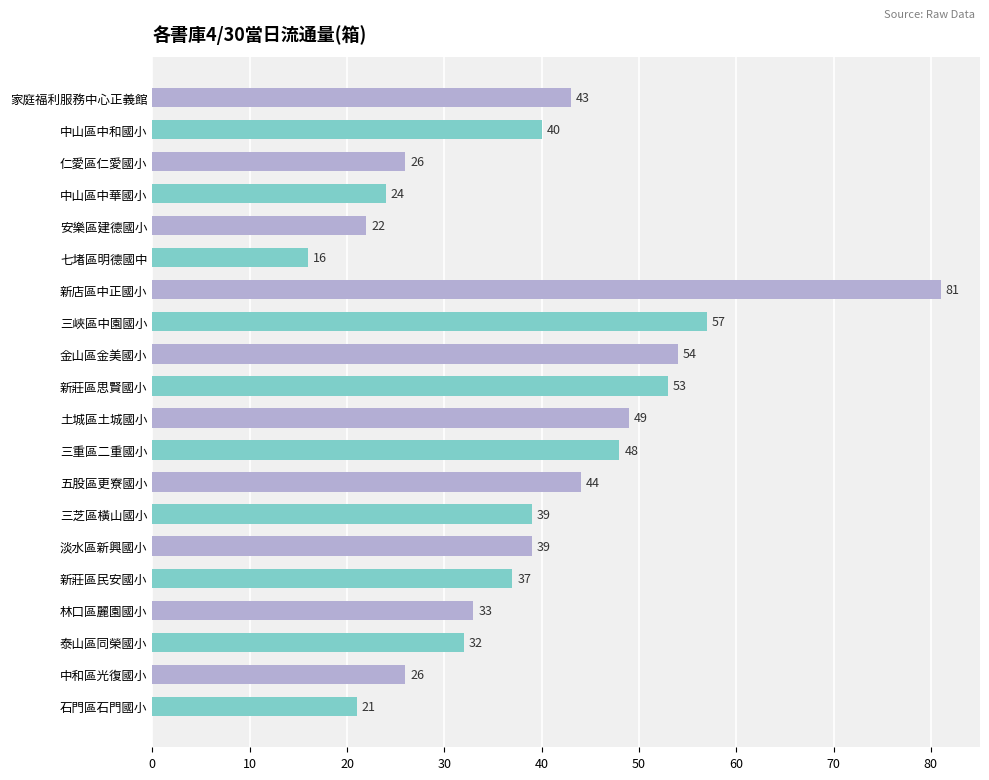

True or false: the data shows 44 at 五股區更寮國小.

True